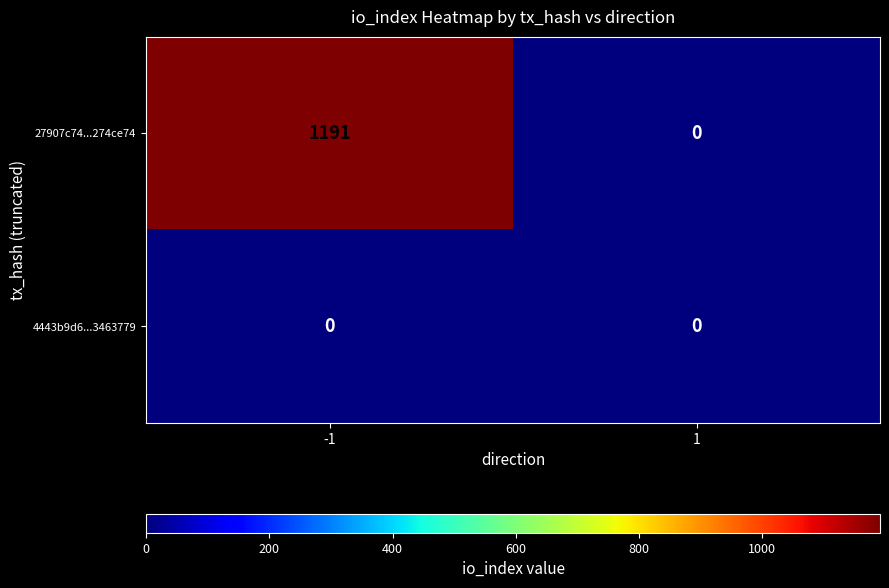

Reading left to right, list all the values displayed in this chart.

27907c74...274ce74: 1191	0
4443b9d6...3463779: 0	0